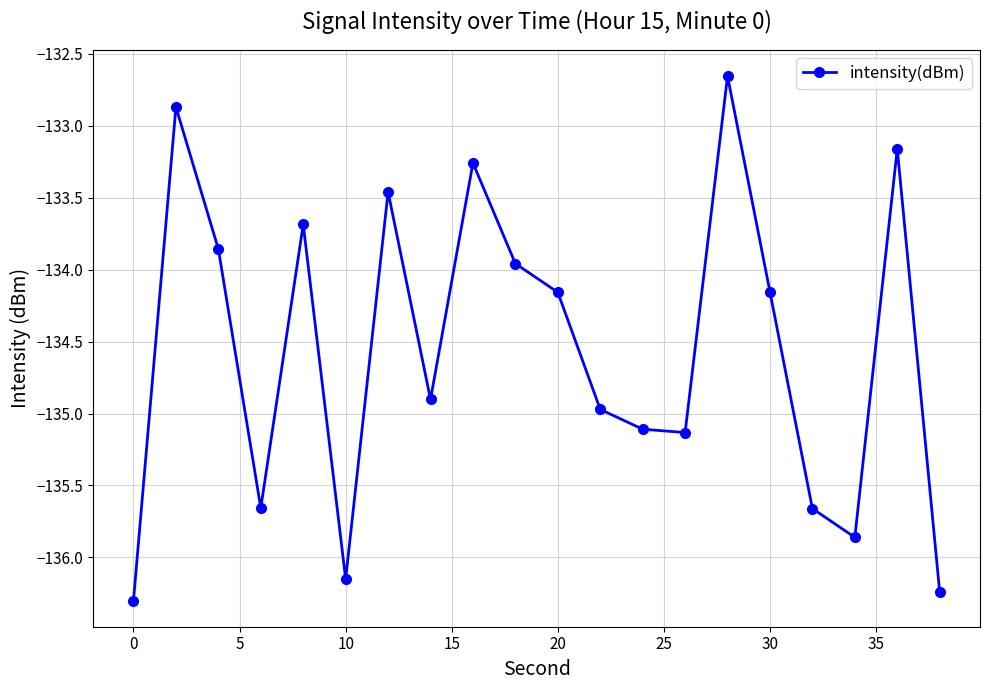

How many interior local valleys (lower than both neighbors) does the data have?

5